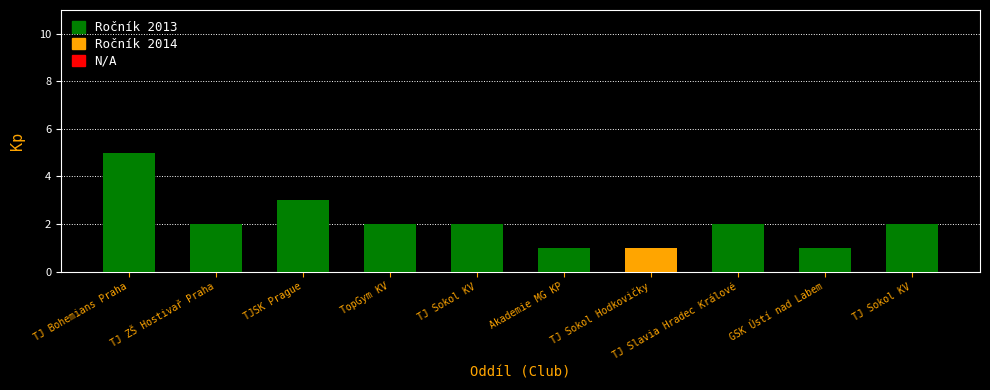

Are the bars horizontal?

No